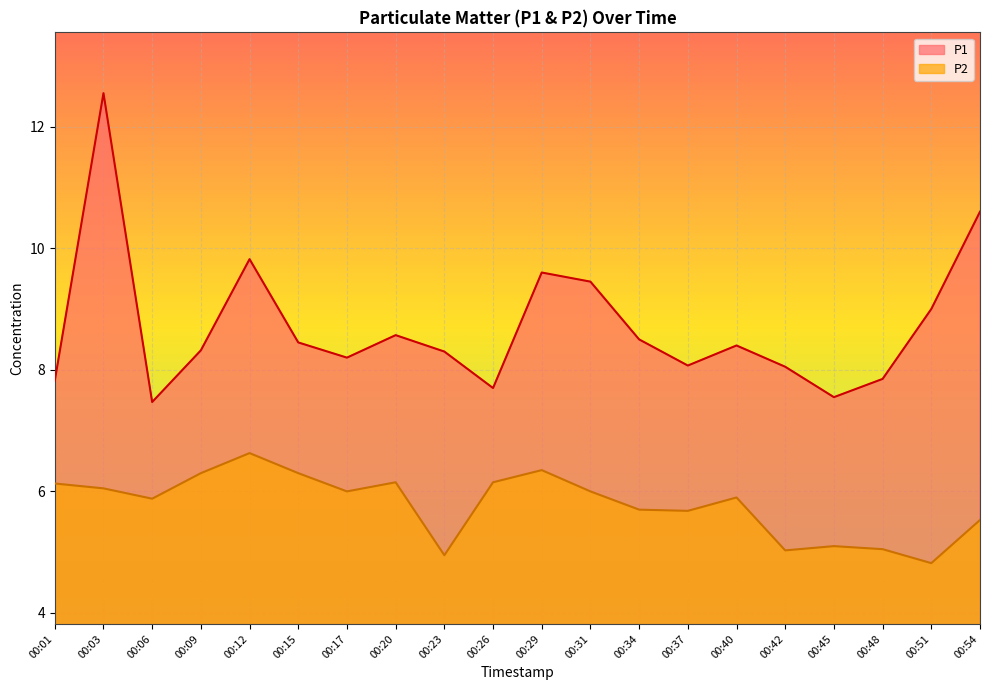

What is the approximate value of P2 at 00:51?

4.8